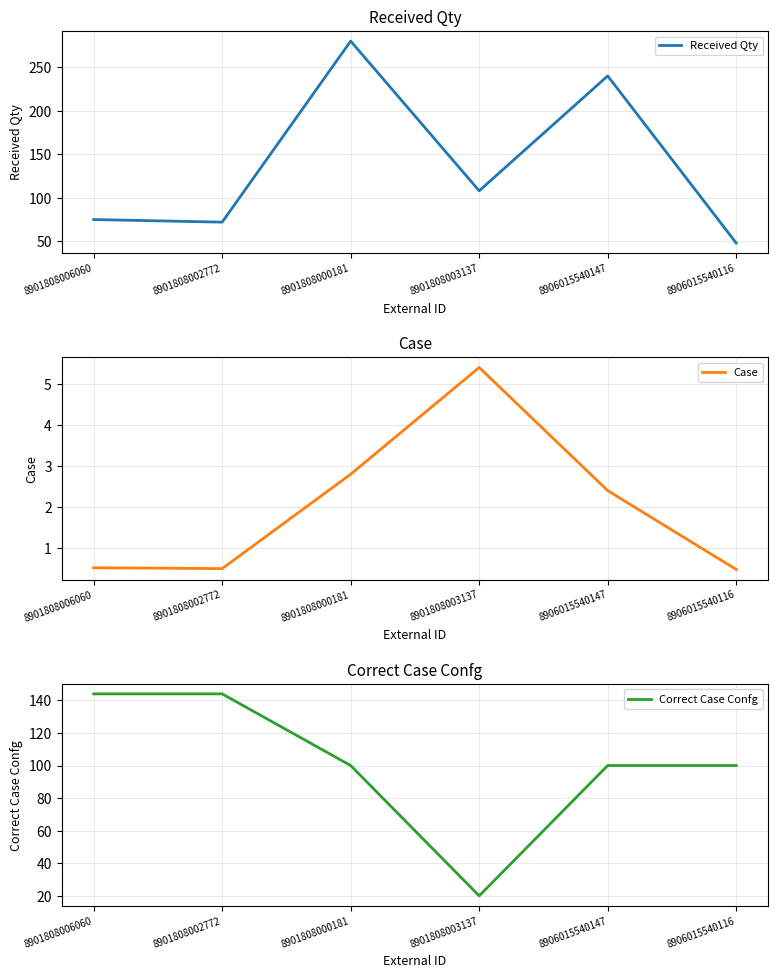

How many data points in Correct Case Confg are above 100?

2